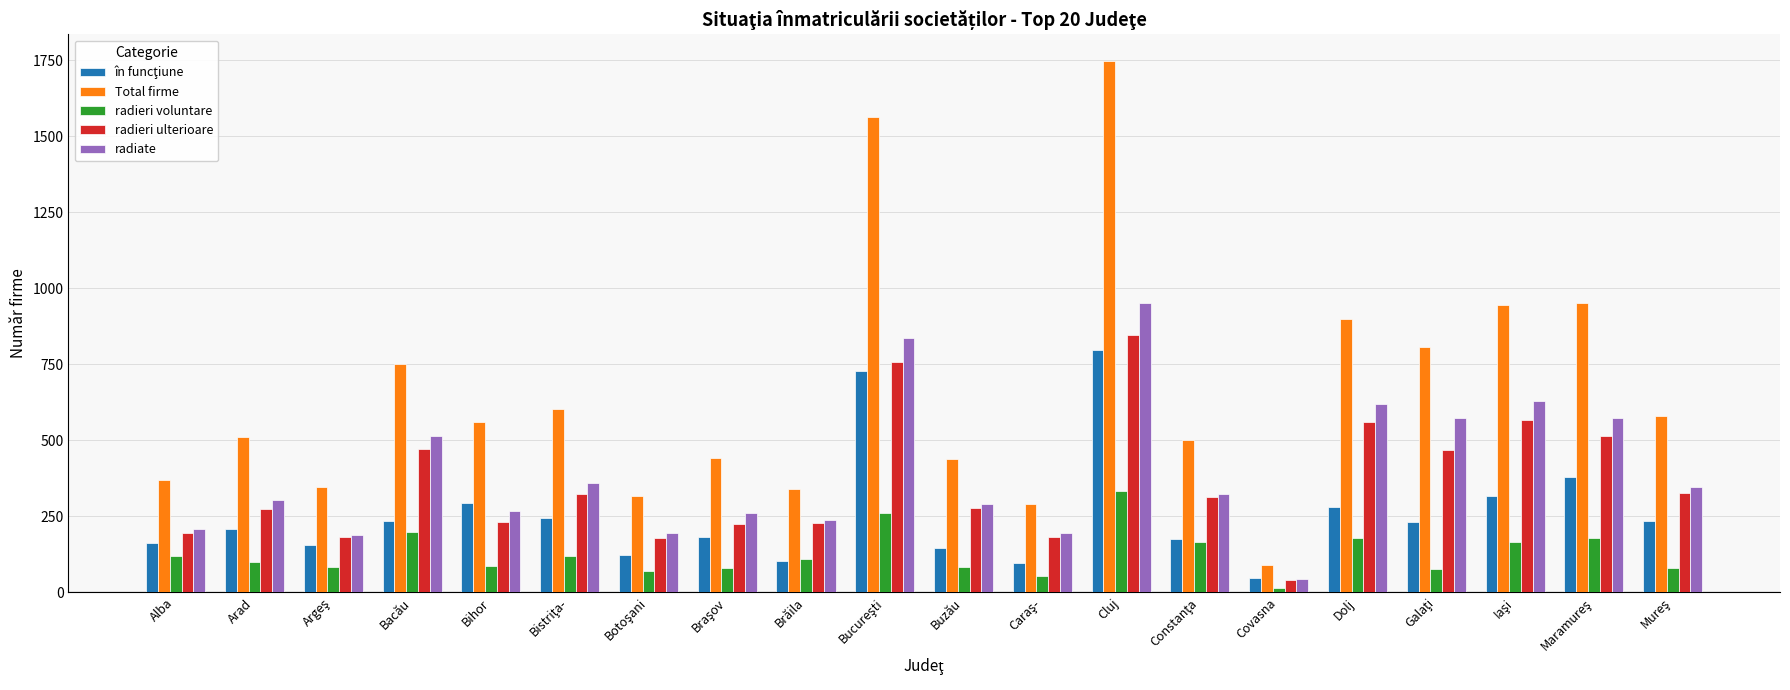

The value of radieri ulterioare at Brăila is 108. True or false?

False